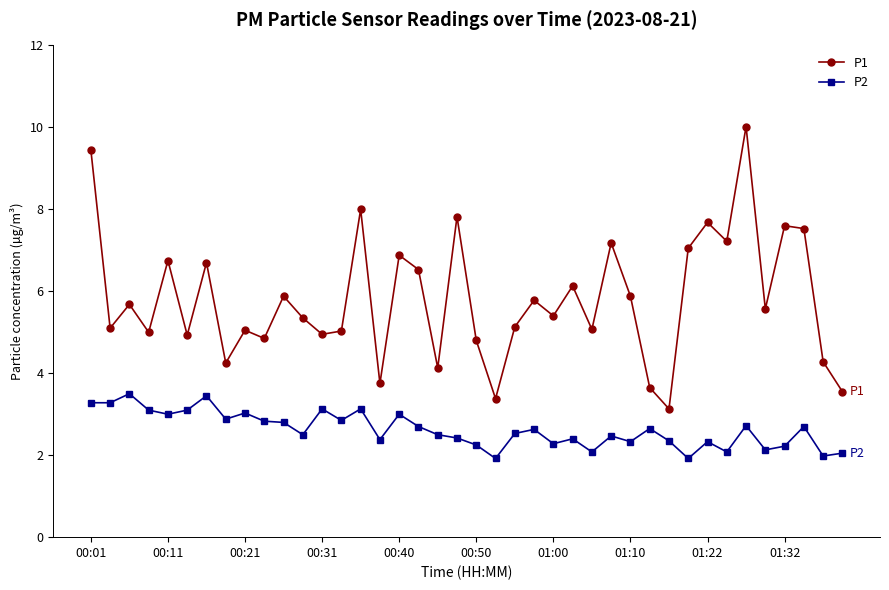

How many categories are shown in the chart?

40